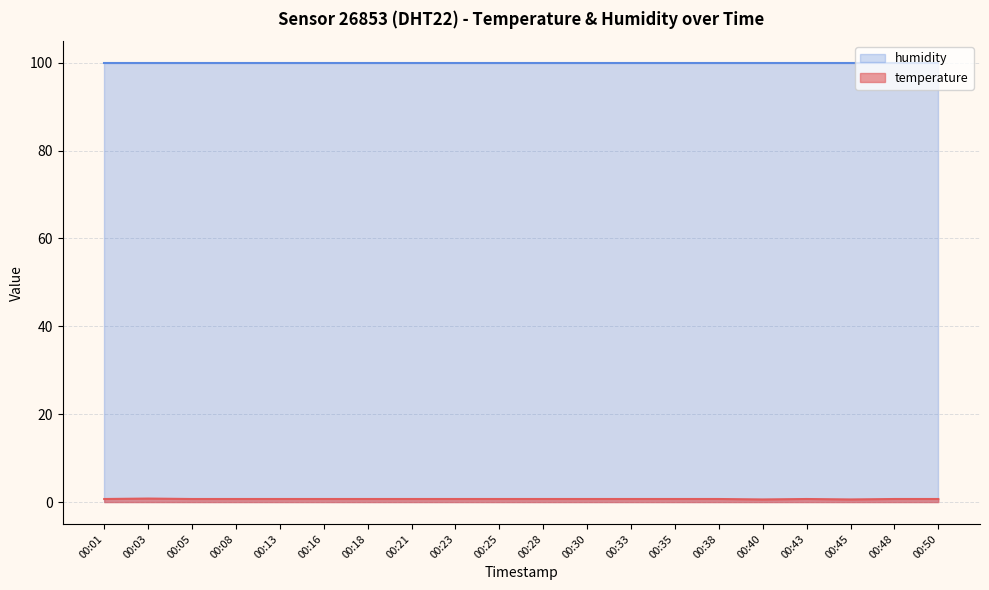

Count the number of data series in this chart.

2